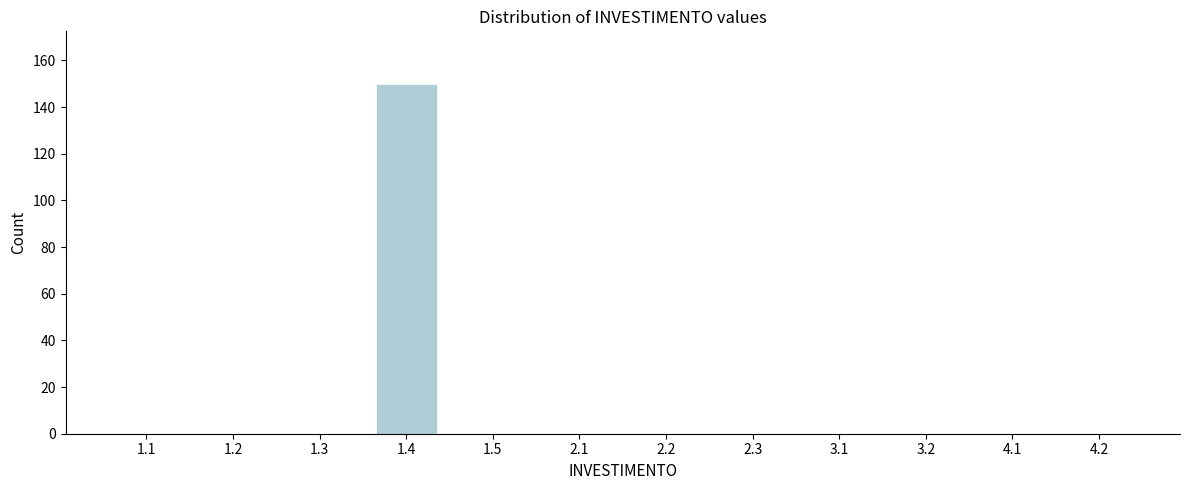

Reading right to left, what are all the values shown in this chart?

4.2=0	4.1=0	3.2=0	3.1=0	2.3=0	2.2=0	2.1=0	1.5=0	1.4=150	1.3=0	1.2=0	1.1=0